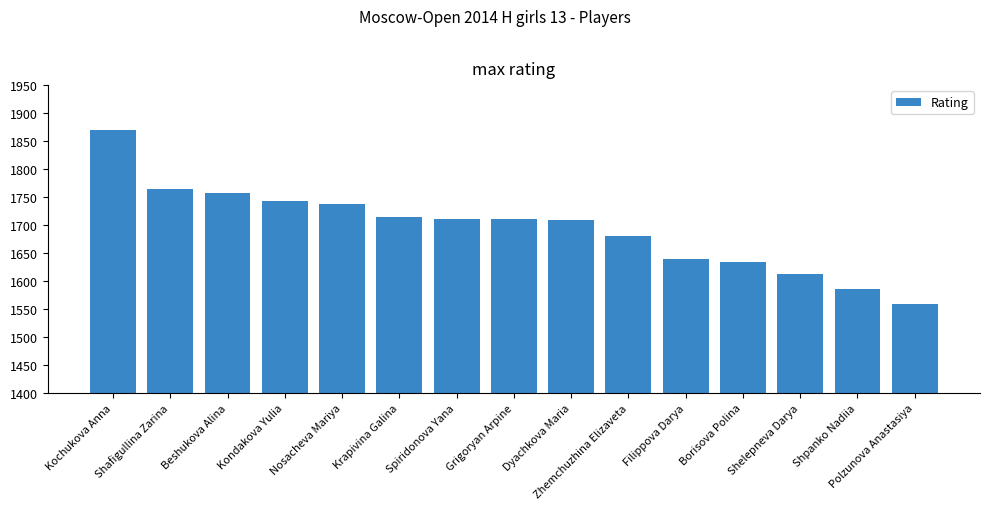

Where does the data first go above 1710?

Kochukova Anna